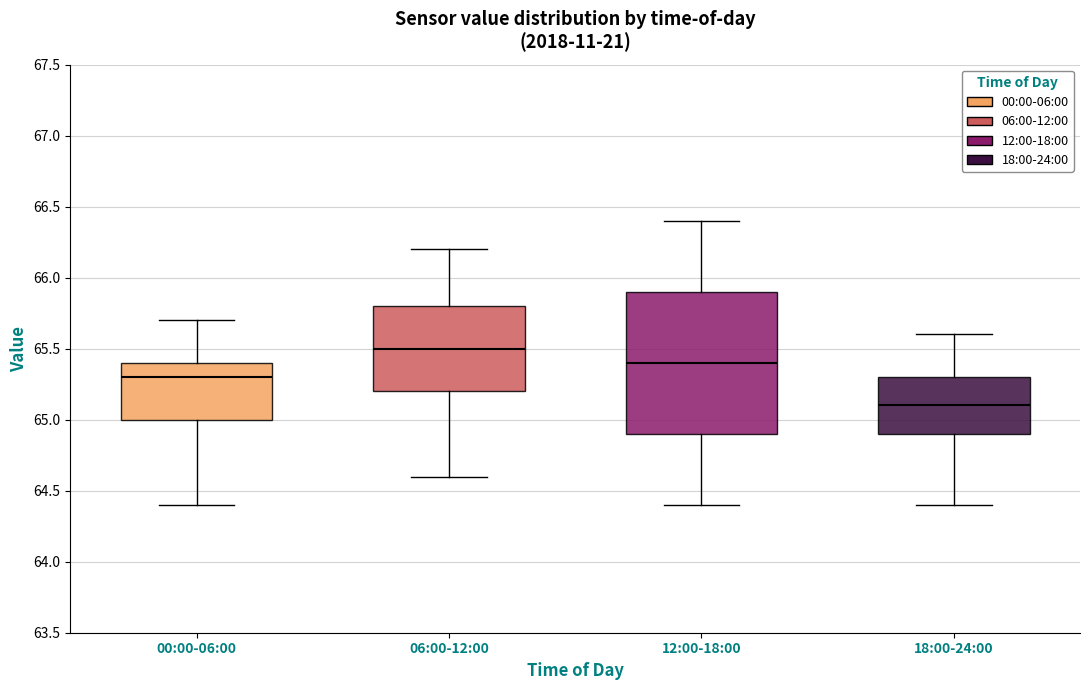

Reading left to right, read every box against the y-axis: the position of its median line, the range the box covers, and the ends of its whiskers. The values are not printed on the chart, so give them approximately, as read against the axis.

00:00-06:00: median 65.3, box 65.0 to 65.4, whiskers 64.4 to 65.7
06:00-12:00: median 65.5, box 65.2 to 65.8, whiskers 64.6 to 66.2
12:00-18:00: median 65.4, box 64.9 to 65.9, whiskers 64.4 to 66.4
18:00-24:00: median 65.1, box 64.9 to 65.3, whiskers 64.4 to 65.6